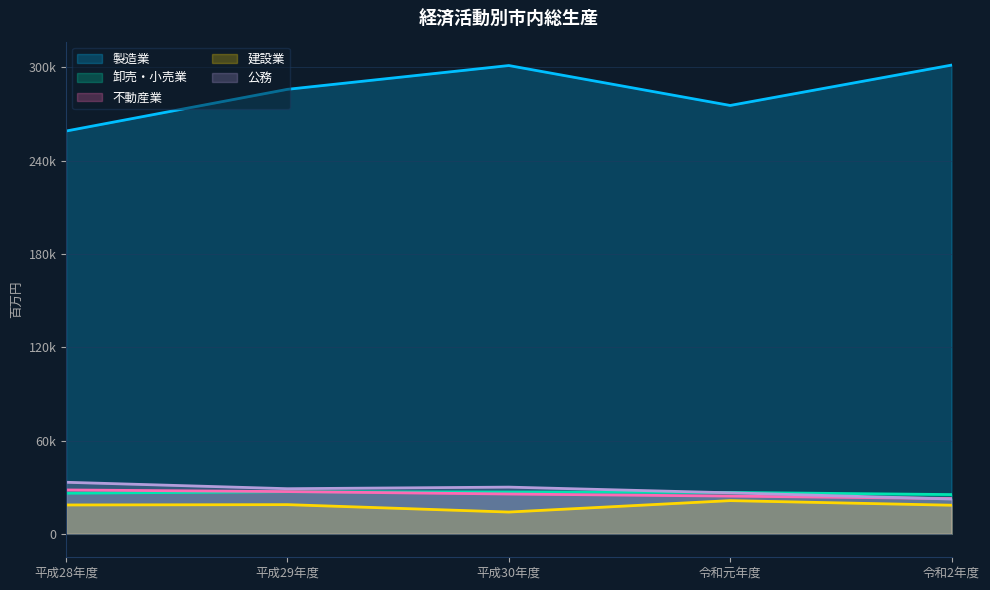

Rank the categories by 卸売・小売業 value from lowest to highest.

令和2年度, 平成28年度, 令和元年度, 平成30年度, 平成29年度